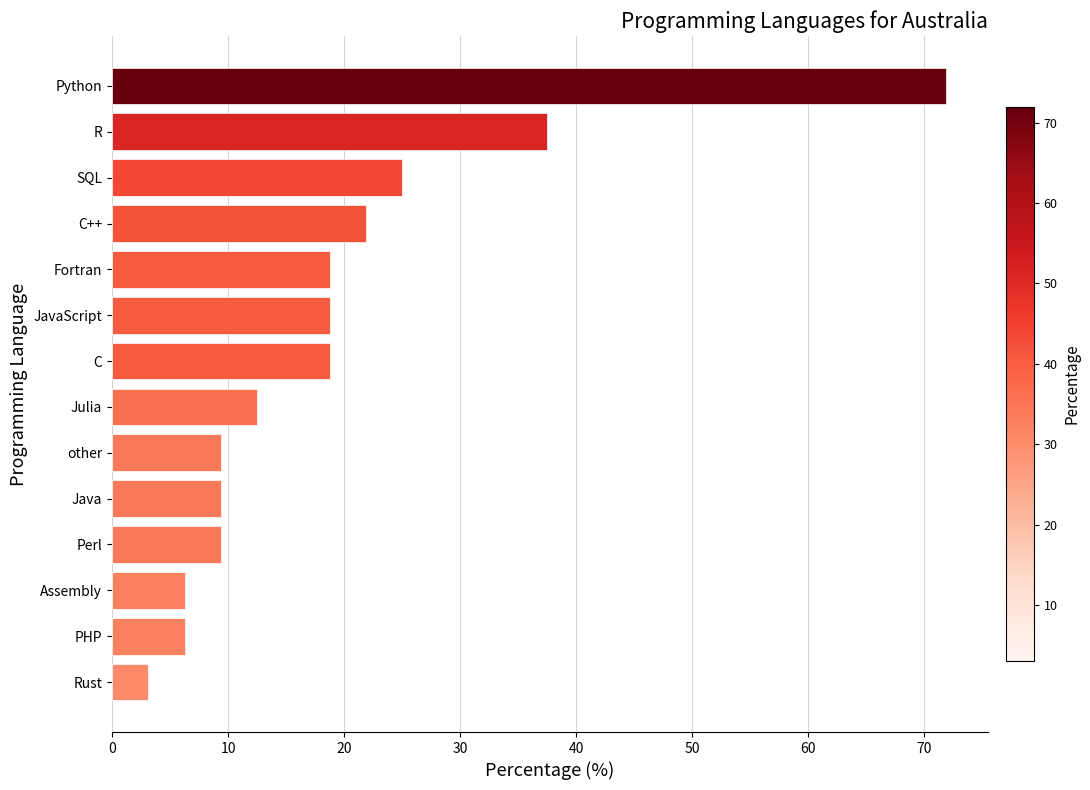

The value at Java is 9.4. True or false?

True